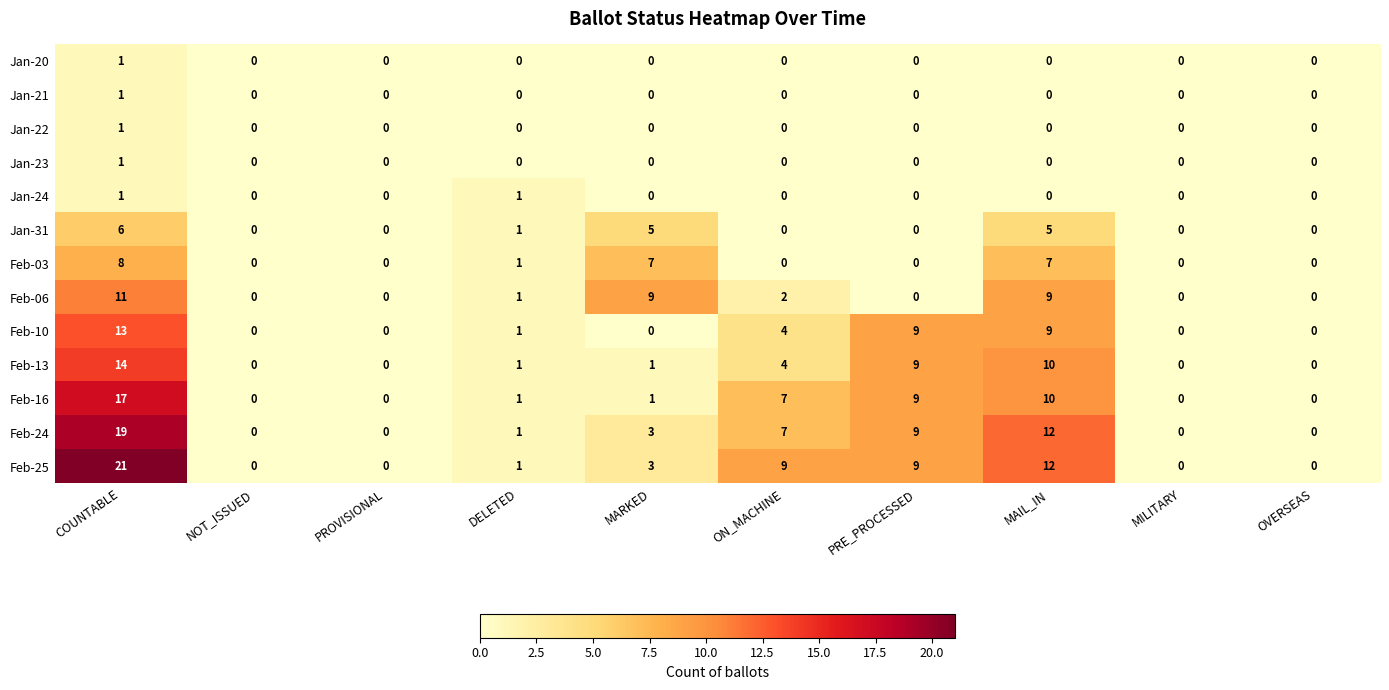

What is the difference between the highest and lowest values at COUNTABLE?

20